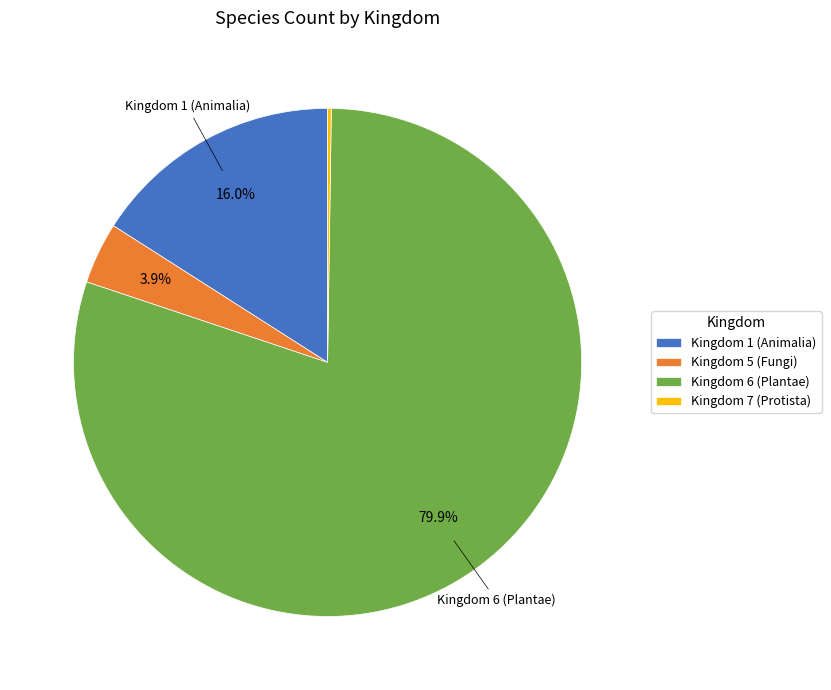

What is the total percentage of Kingdom 5 (Fungi) and Kingdom 1 (Animalia)?

19.9%